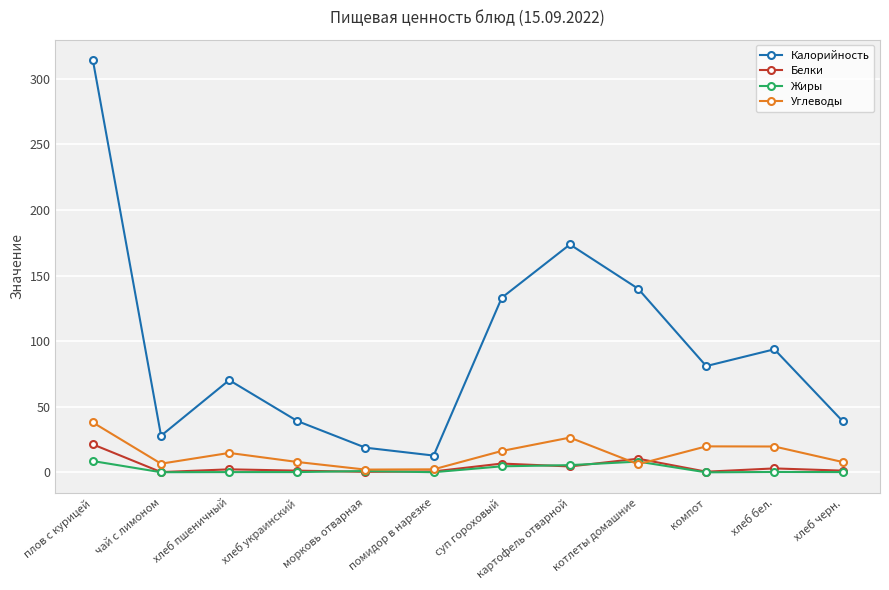

Which category has the highest value across all series?

плов с курицей